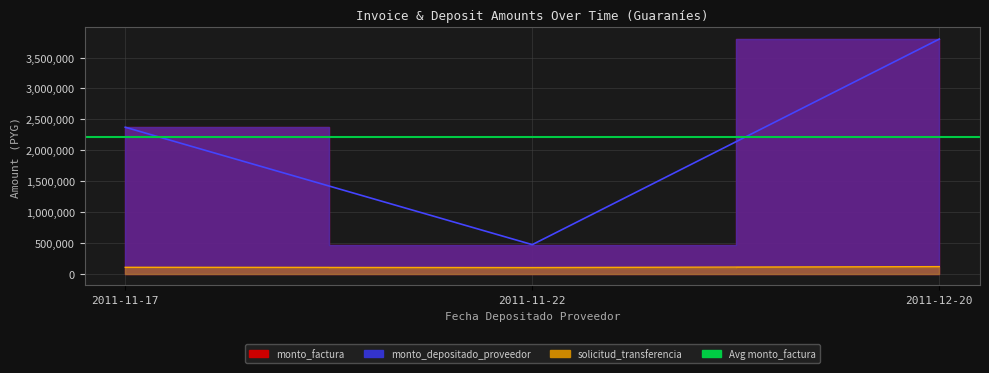

Which has a higher value, 2011-12-20 or 2011-11-22?

2011-12-20